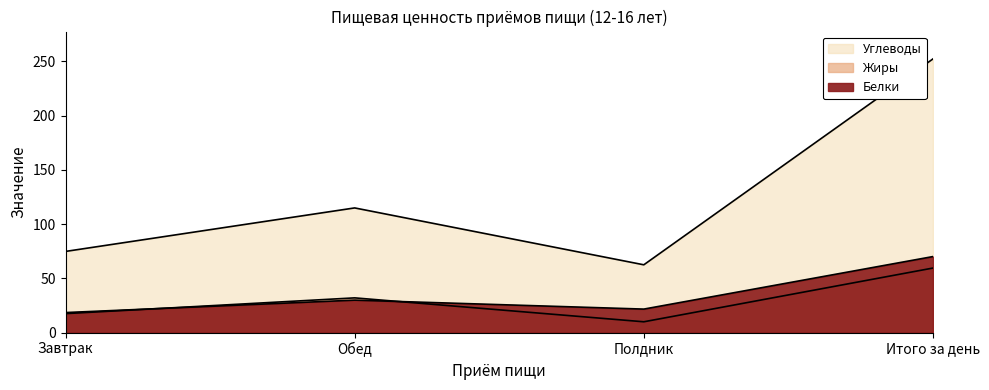

Reading left to right, list all the values displayed in this chart.

Белки: 18.5	29.9	21.7	70.1
Жиры: 17.5	32.0	10.0	59.5
Углеводы: 74.8	114.9	62.5	252.3